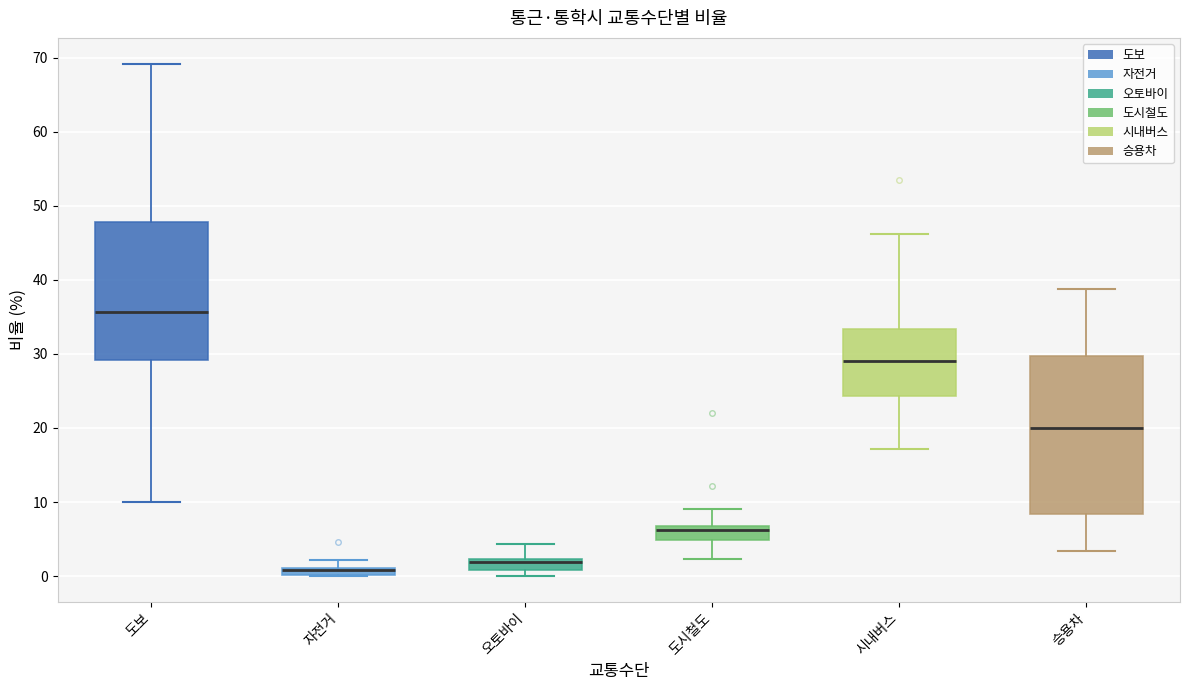

Comparing the boxes themselves (not the whiskers), which one is the tallest?

승용차